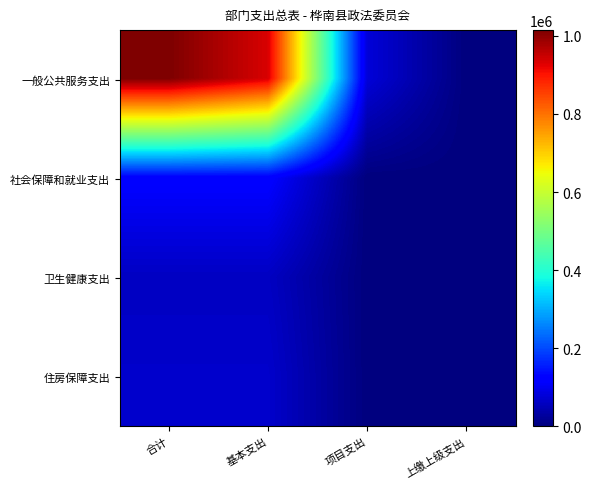

Reading left to right, list all the values displayed in this chart.

一般公共服务支出: 合计=1014265.0	基本支出=934265.0	项目支出=80000.0	上缴上级支出=0.0
社会保障和就业支出: 合计=120097.6	基本支出=120097.6	项目支出=0.0	上缴上级支出=0.0
卫生健康支出: 合计=60362.4	基本支出=60362.4	项目支出=0.0	上缴上级支出=0.0
住房保障支出: 合计=68317.9	基本支出=68317.9	项目支出=0.0	上缴上级支出=0.0